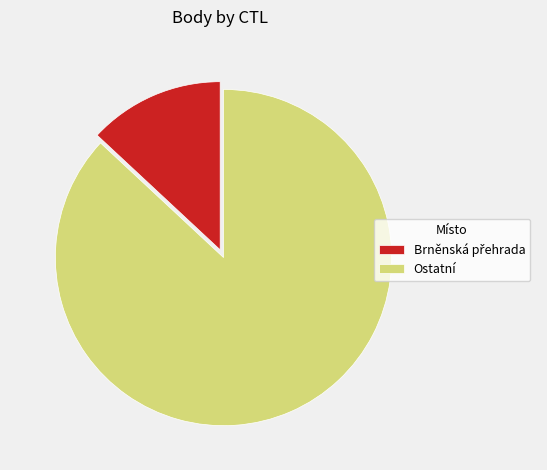

How many segments does this pie chart have?

2